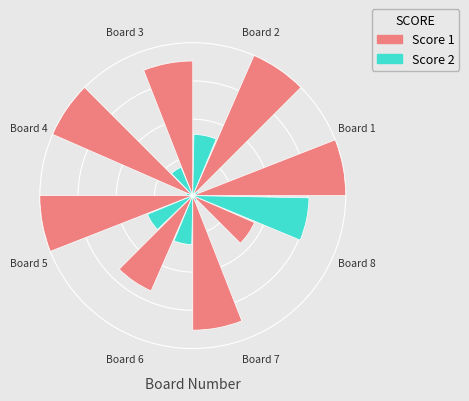

To the nearest percent, what portion does 15 represent?

5%